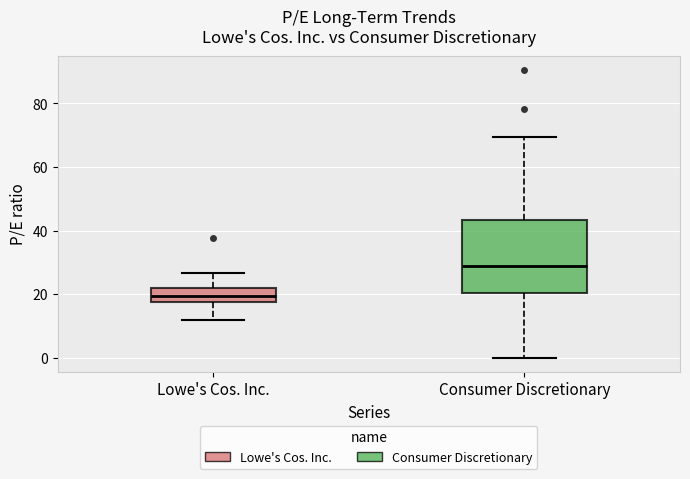

Which box is the tallest, from its lower edge to its upper edge?

Consumer Discretionary